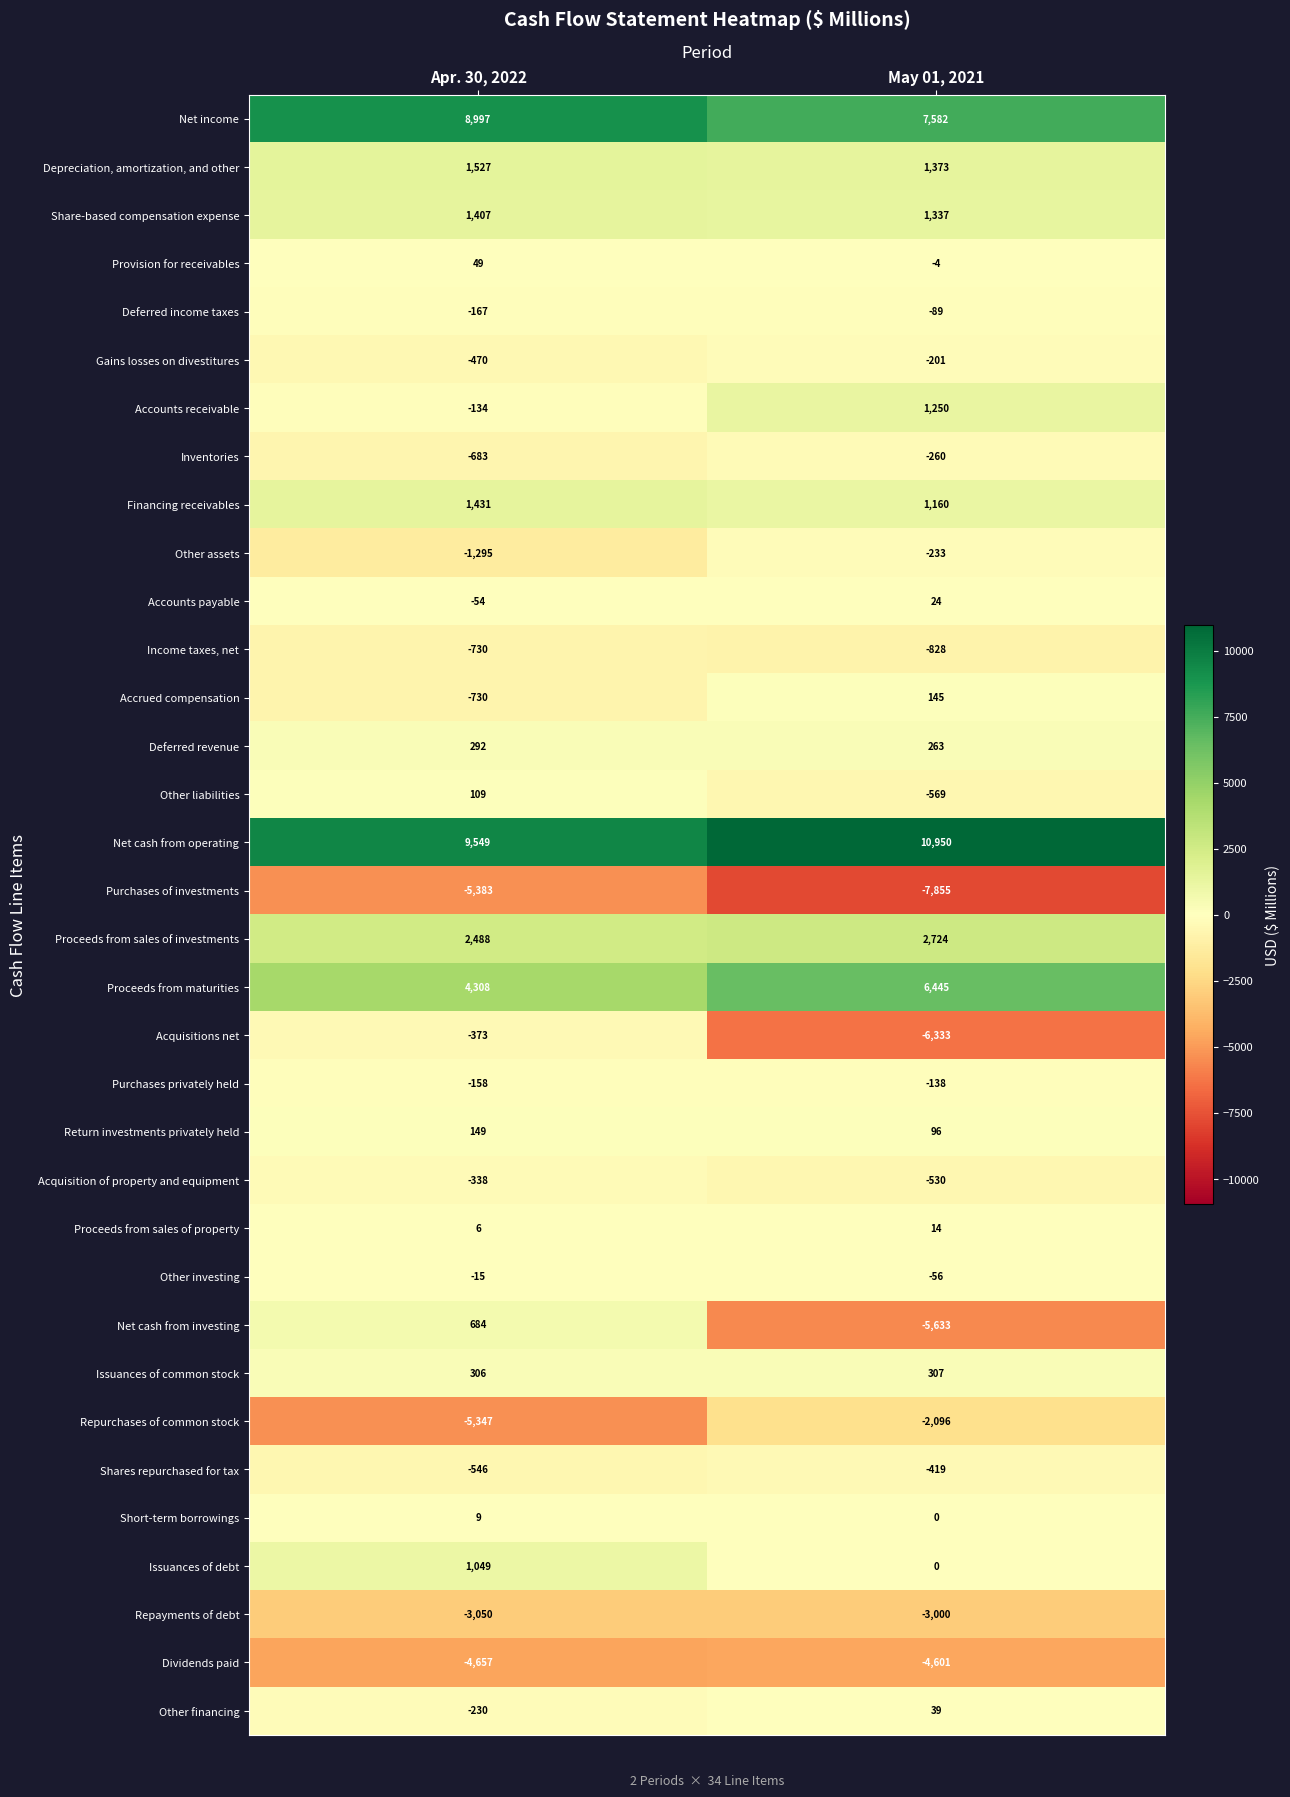

At which label is Acquisitions net closest to -3353?

Apr. 30, 2022